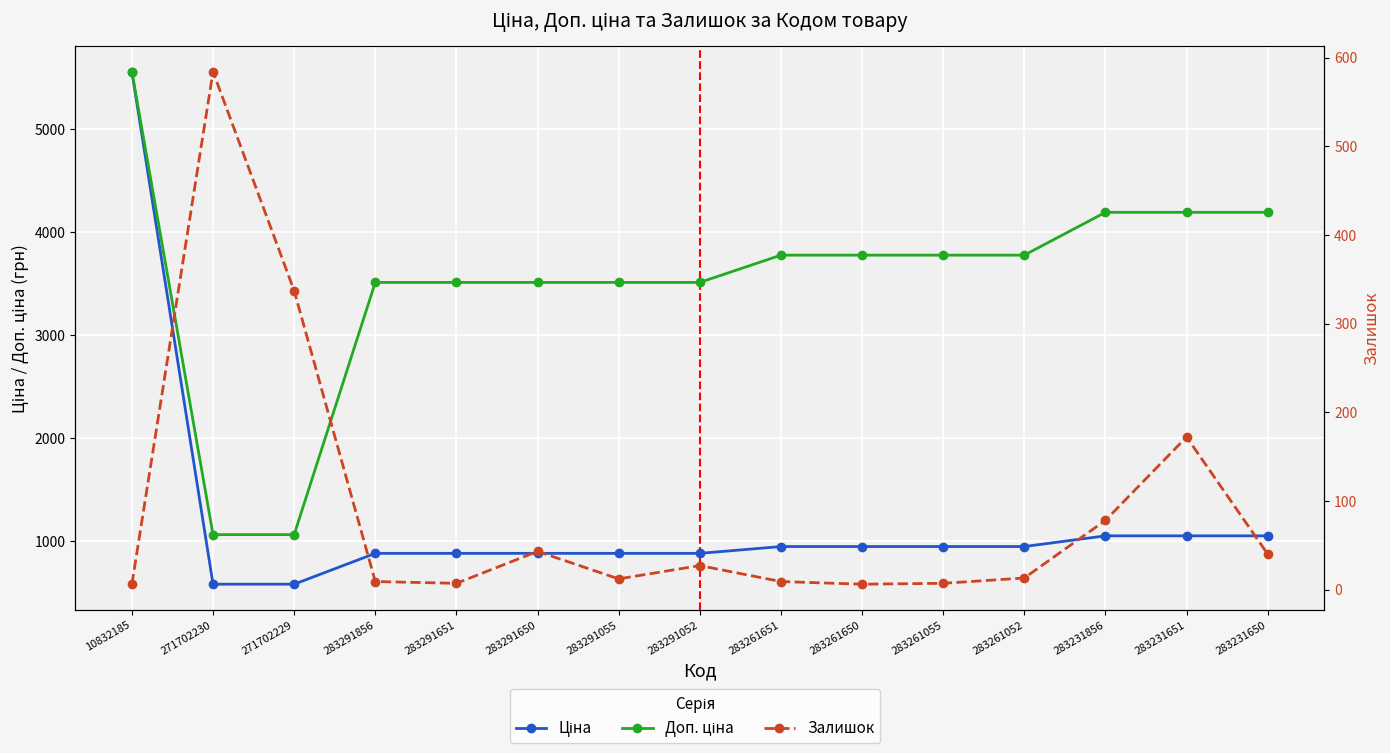

How many data points in Ціна are above 944?

8